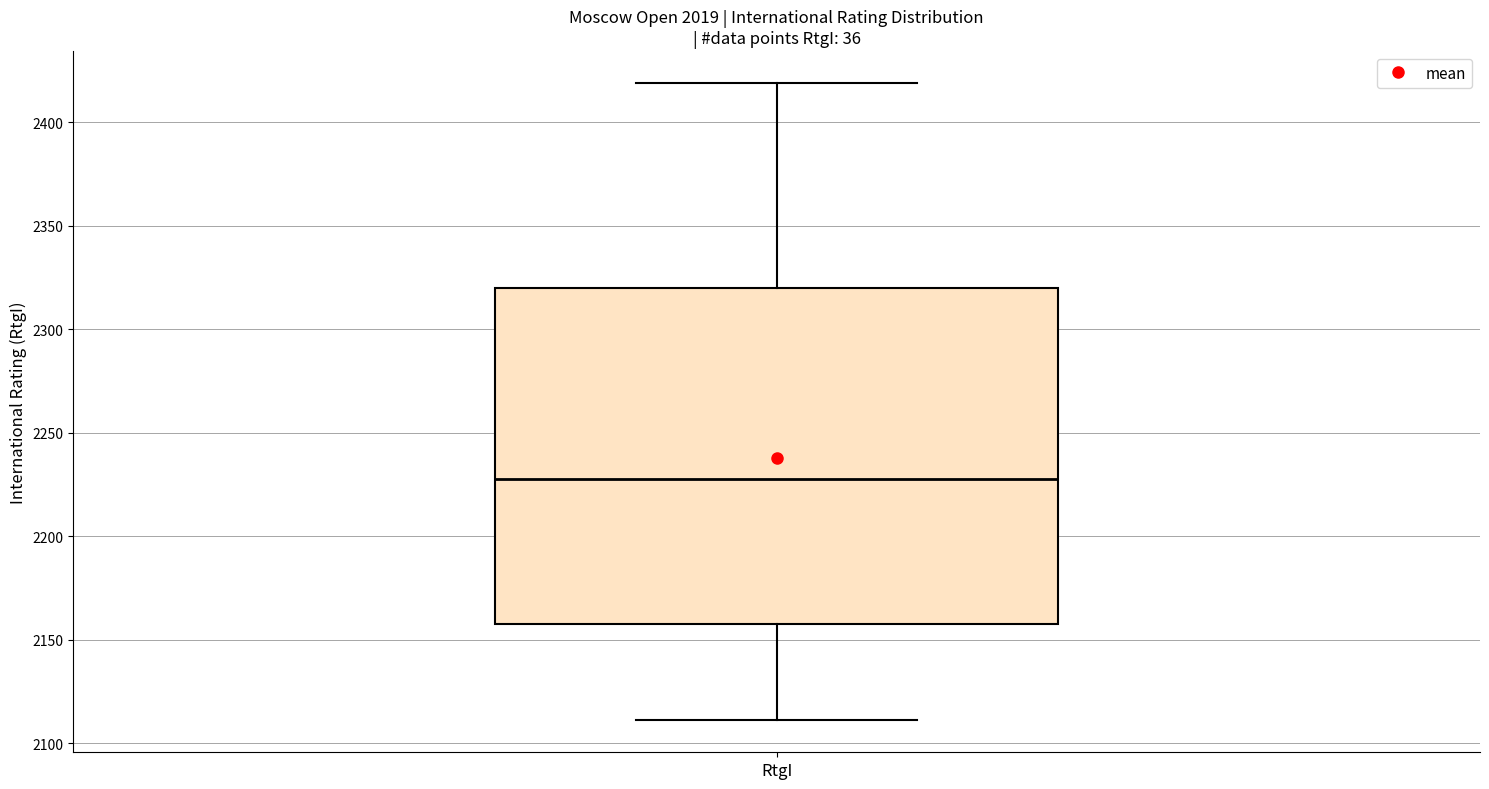

Read this box plot against the y-axis: the position of the median line, the range covered by the box, and the ends of both whiskers. The values are not printed on the chart, so give them approximately, as read against the axis.

median 2230, box 2160 to 2320, whiskers 2110 to 2420